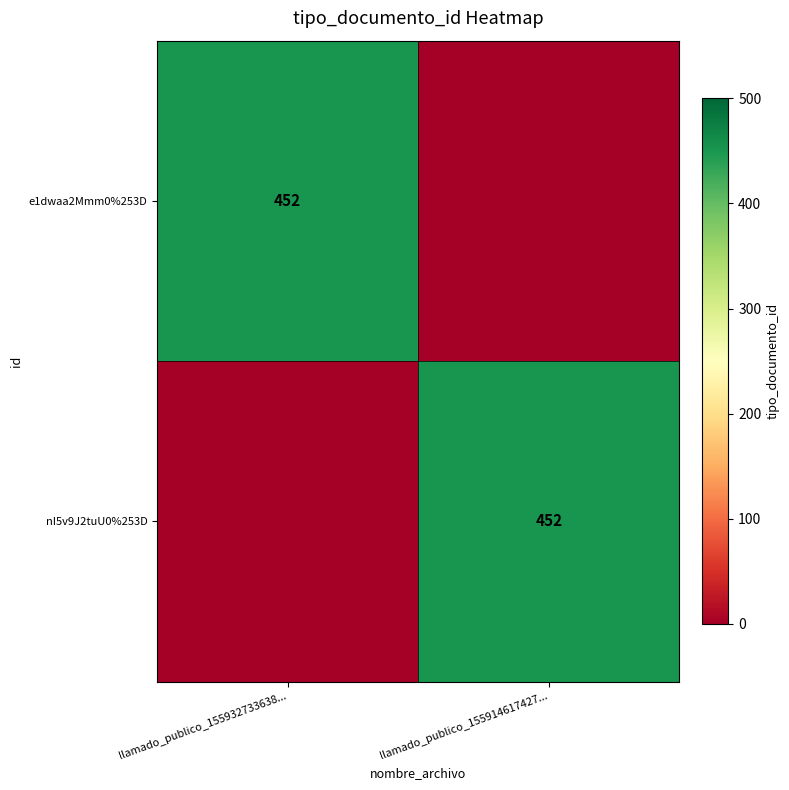

The value of nI5v9J2tuU0%253D at llamado_publico_155914617427... is 452. True or false?

True